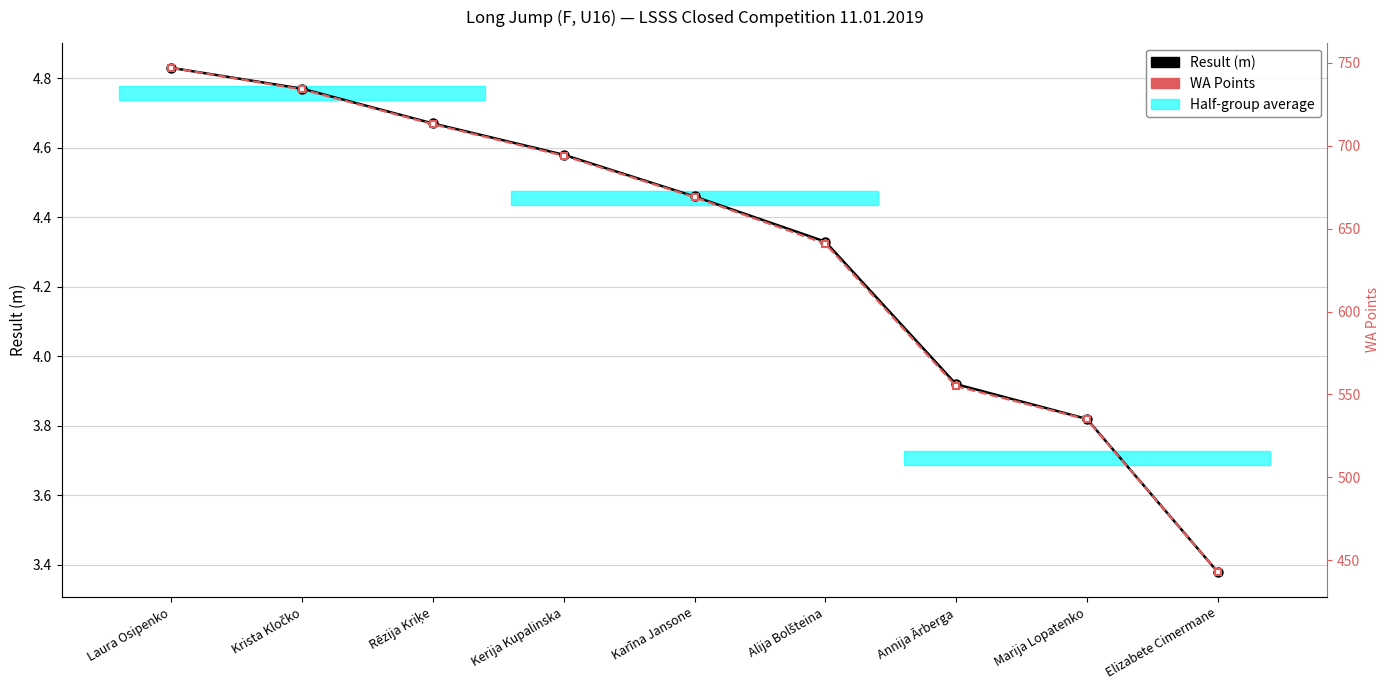

What is the sum of all WA Points values?

5731.0